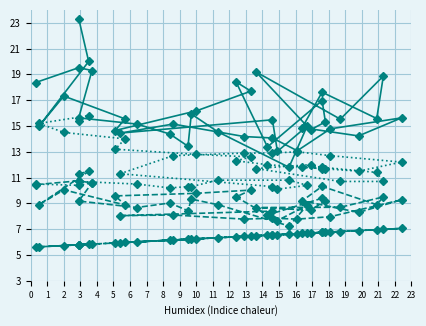

True or false: SDS_P1 has a value of 26.8 at 10.

False